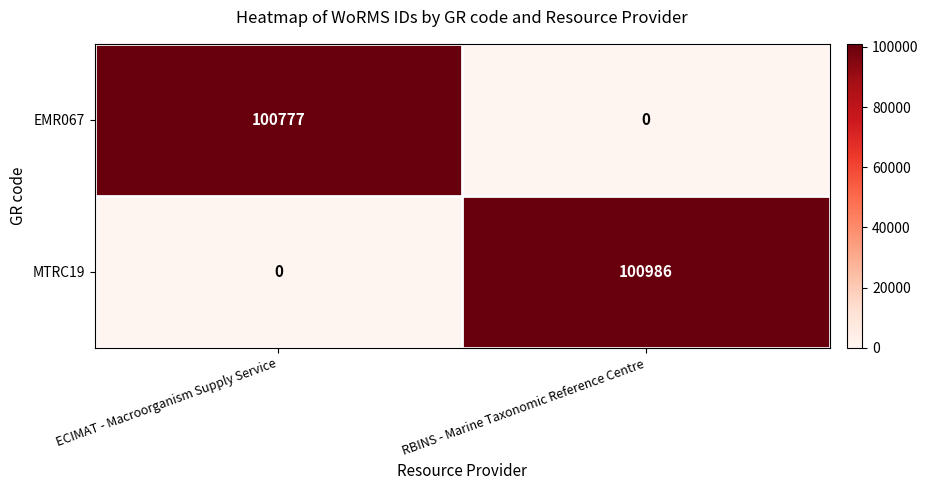

Which series has the largest range (max minus min)?

MTRC19